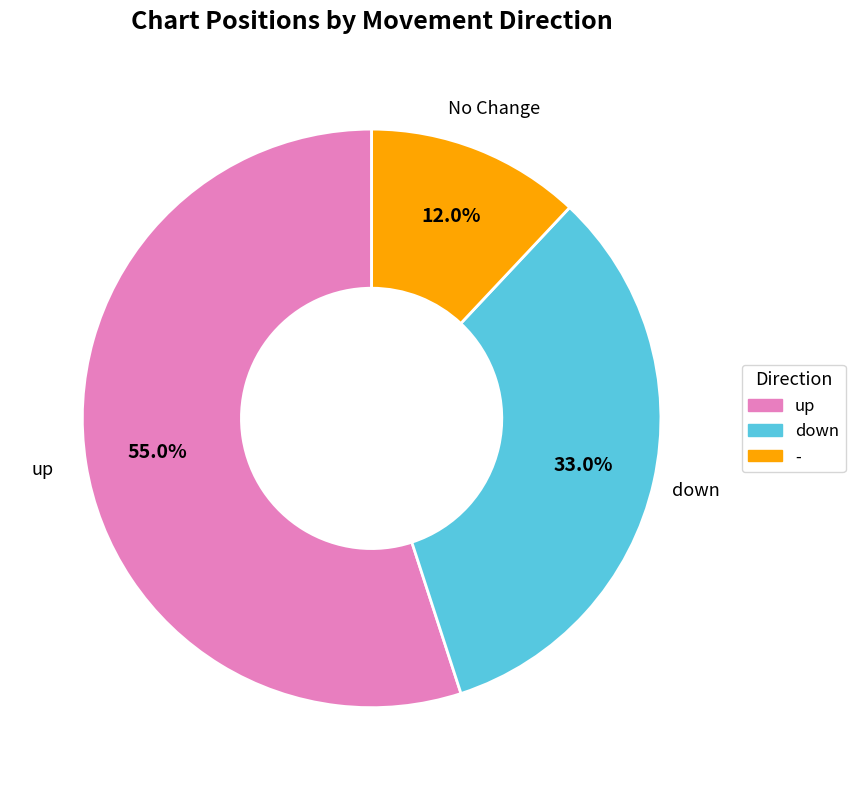

To the nearest percent, what is the difference between the largest and smallest slice percentages?

43%